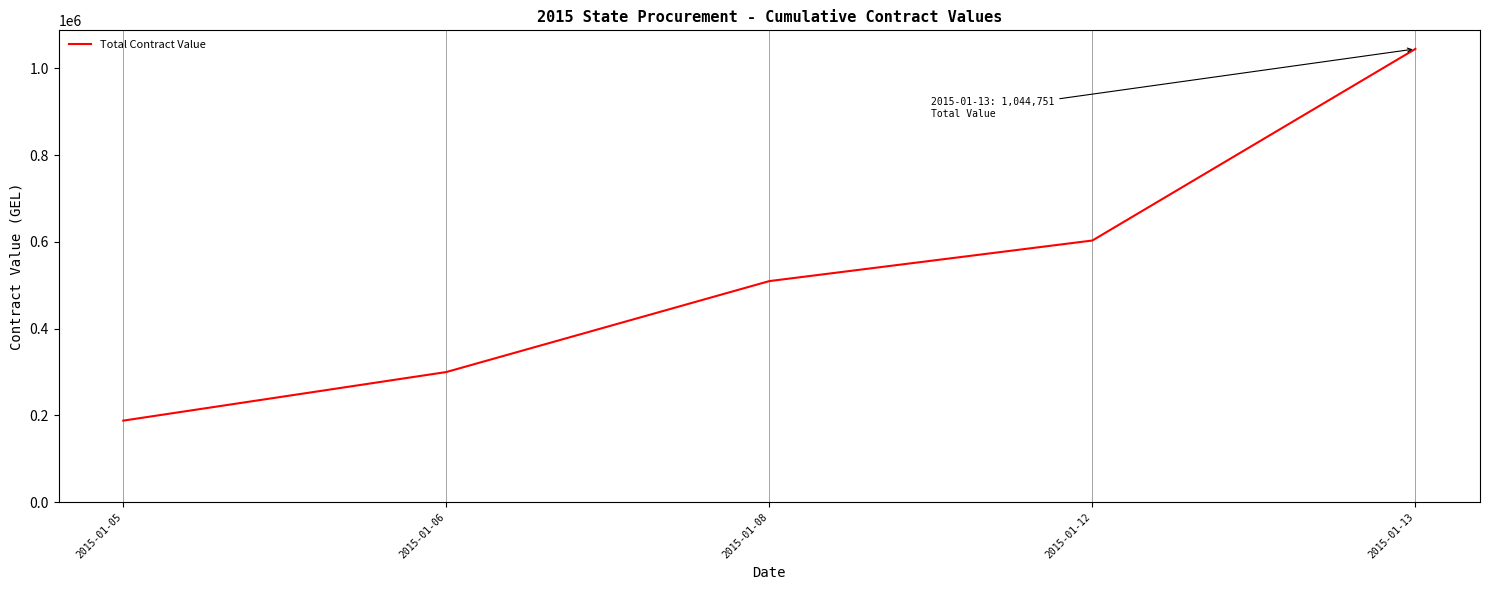

What is the sum of all values?

2645011.0